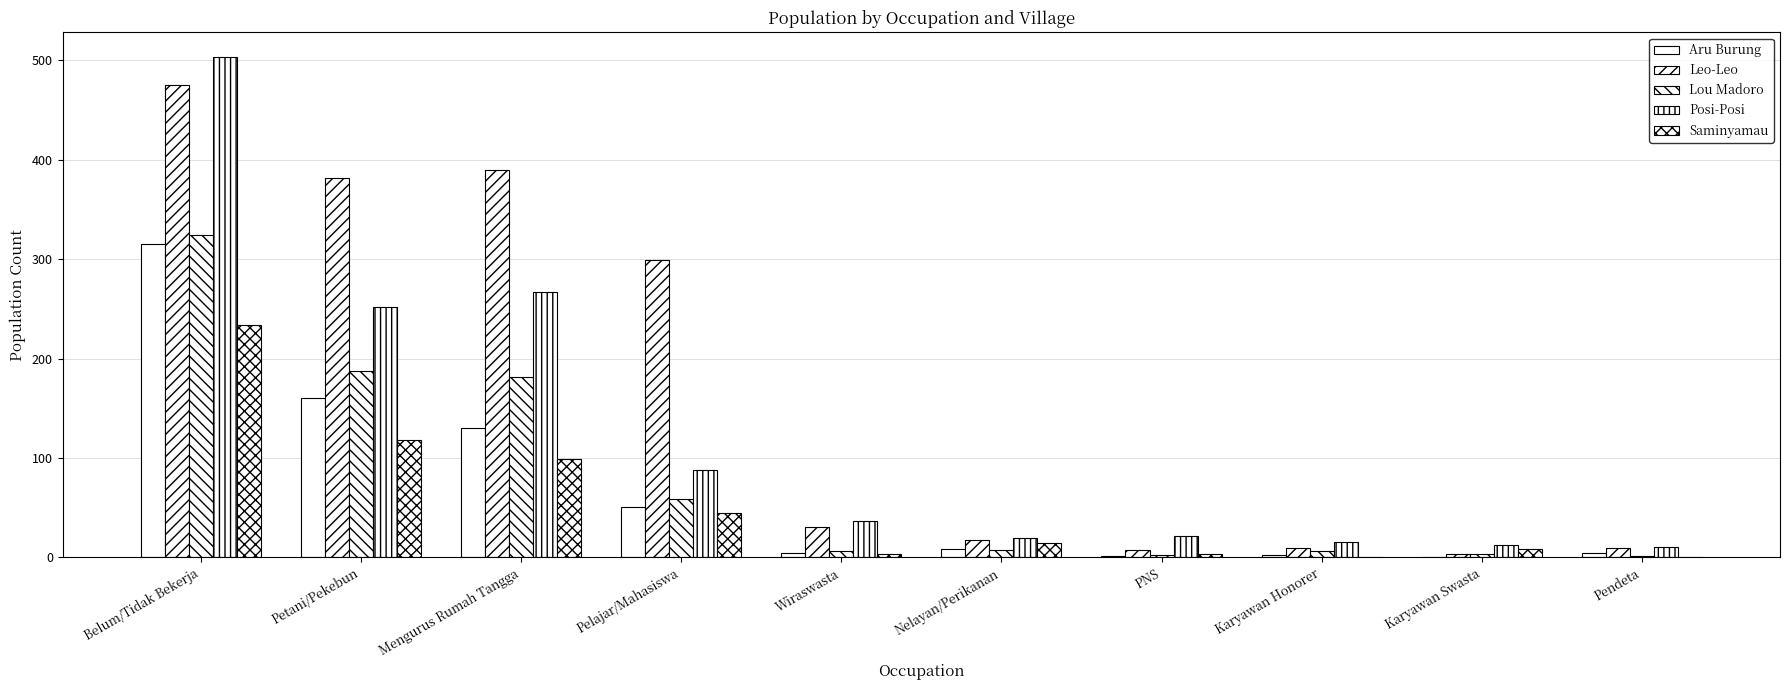

List the labels in order of Saminyamau value, smallest first.

Karyawan Honorer, Pendeta, Wiraswasta, PNS, Karyawan Swasta, Nelayan/Perikanan, Pelajar/Mahasiswa, Mengurus Rumah Tangga, Petani/Pekebun, Belum/Tidak Bekerja